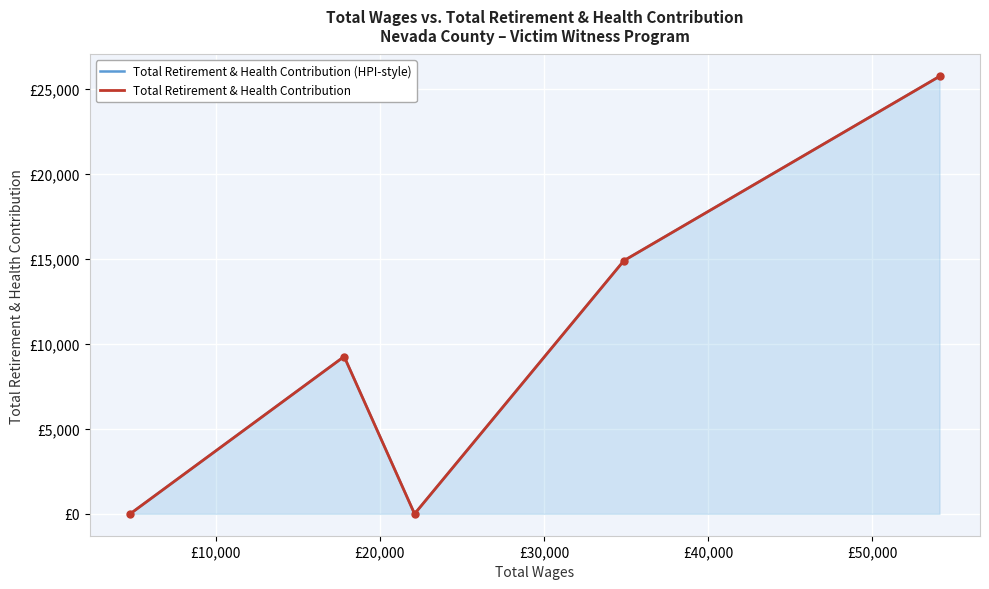

What are all the series names shown in the legend?

Total Retirement & Health Contribution (HPI-style), Total Retirement & Health Contribution